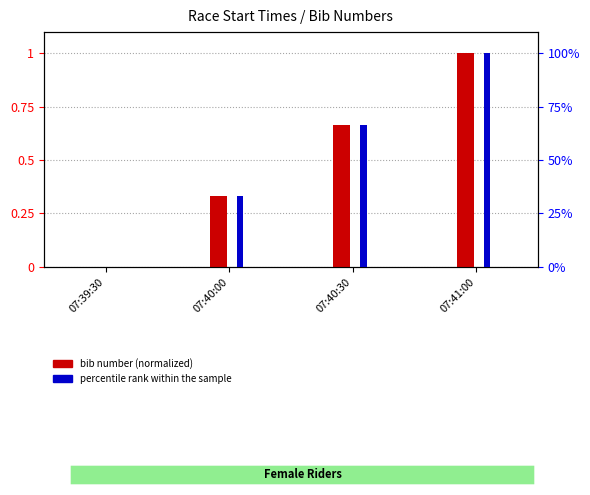

Is the value of percentile rank within sample at 07:40:00 greater than the value of bib (normalized) at 07:40:00?

Yes